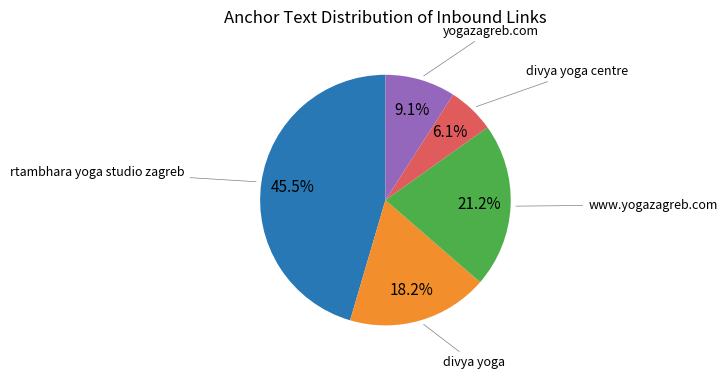

Does any single category account for the majority?

No